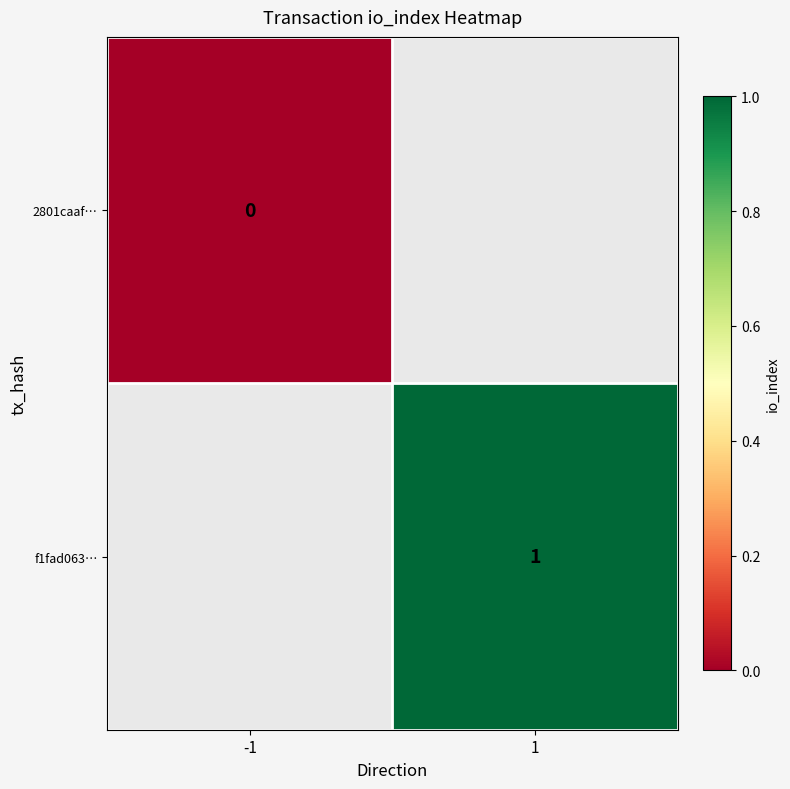

Is the value of f1fad063… at 1 greater than the value of 2801caaf… at -1?

Yes